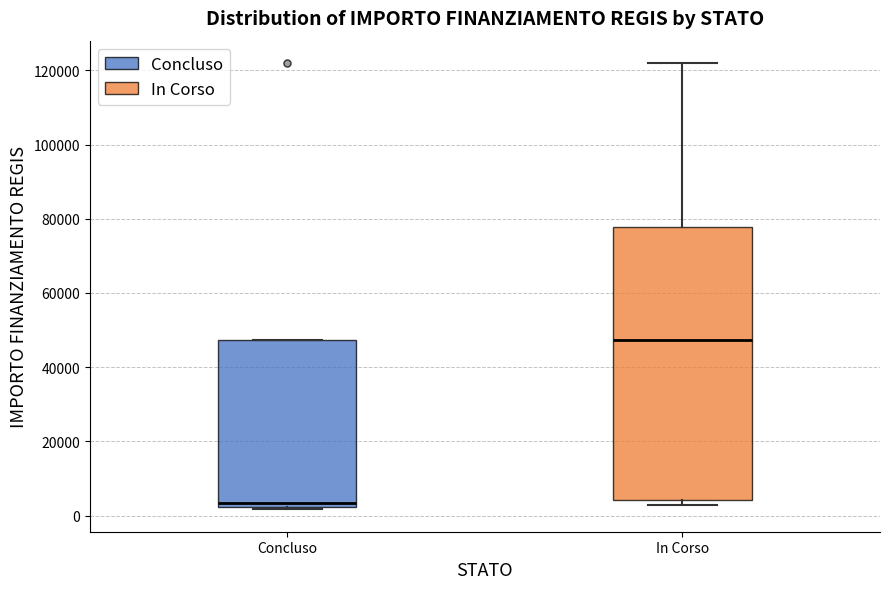

Which box has the highest median line?

In Corso